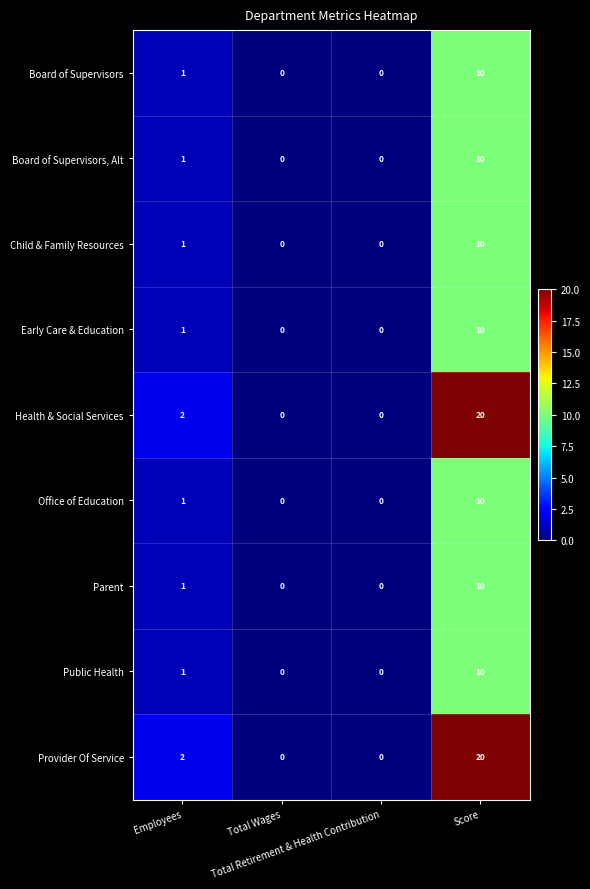

At which category is the sum across all series the highest?

Score